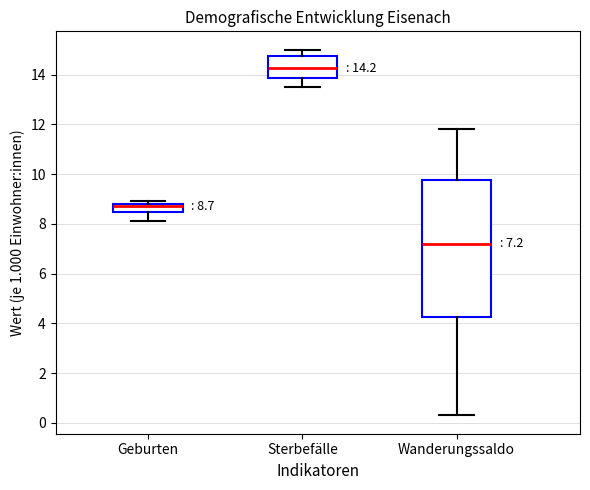

Which box's median line is the highest?

Sterbefälle